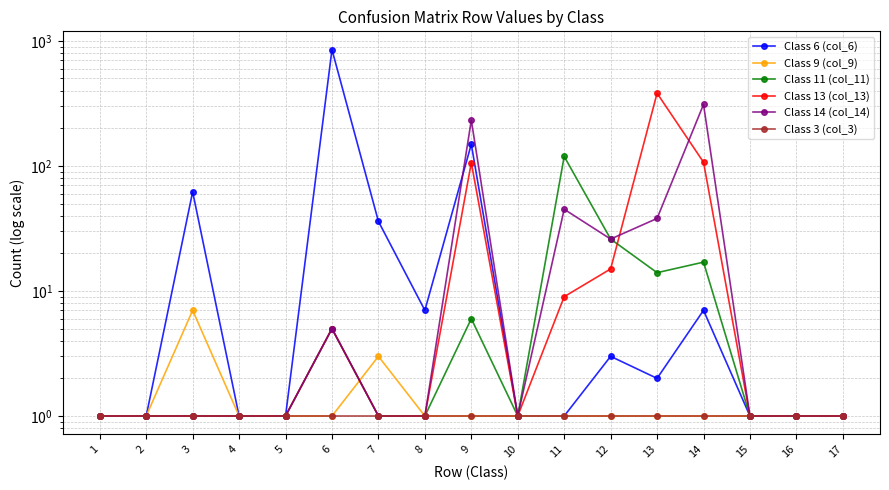

What is the sum of the Class 14 (col_14) values at 6 and 17?

6